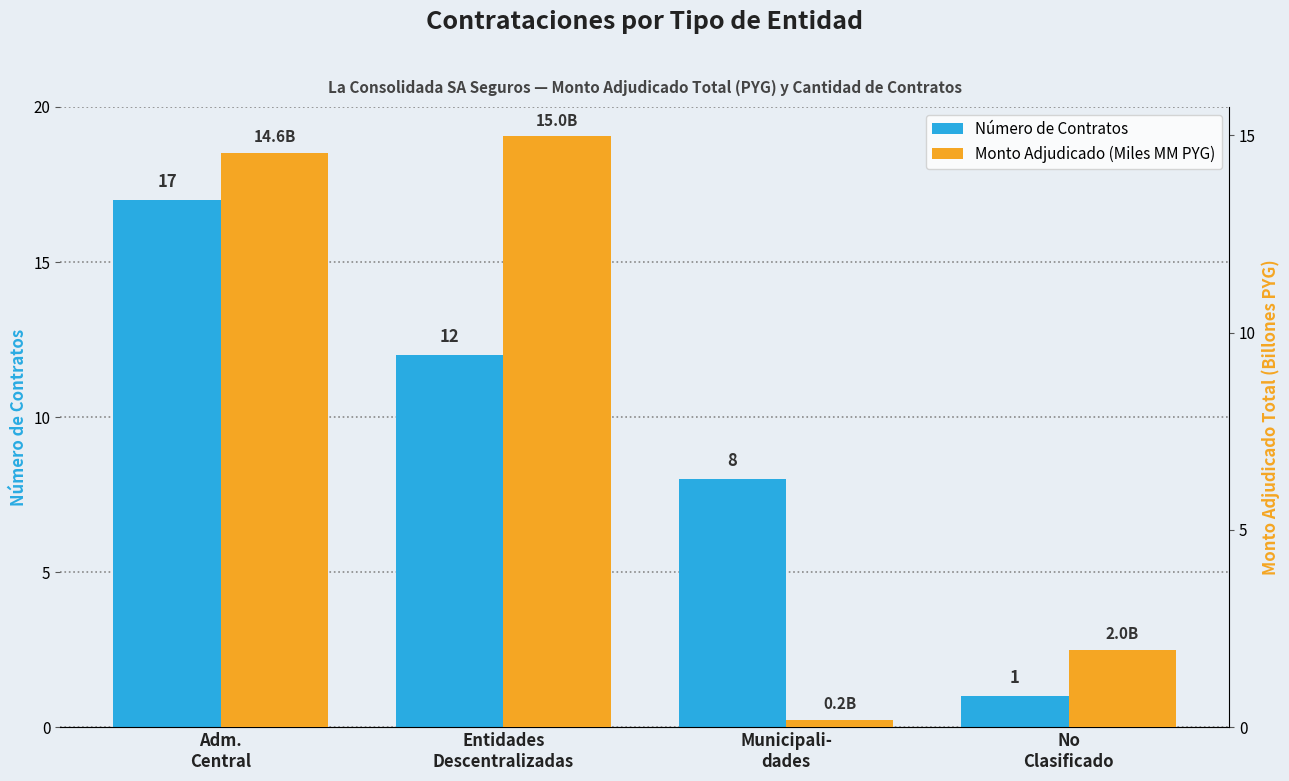

At which label is Número de Contratos closest to 9?

Municipali-
dades